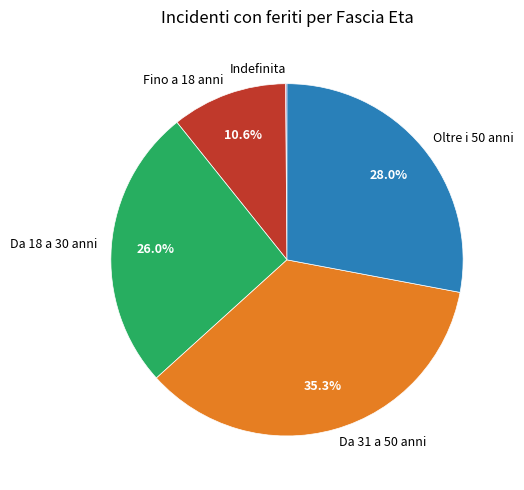

Combined, what portion of the pie is Fino a 18 anni and Oltre i 50 anni?

38.6%